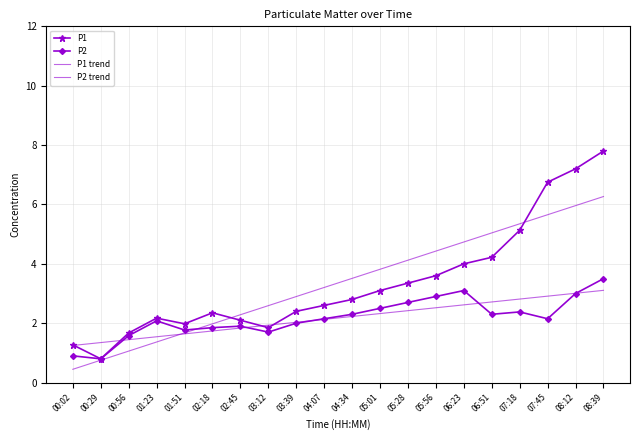

What is the difference between the highest and lowest values at 08:12?

4.2